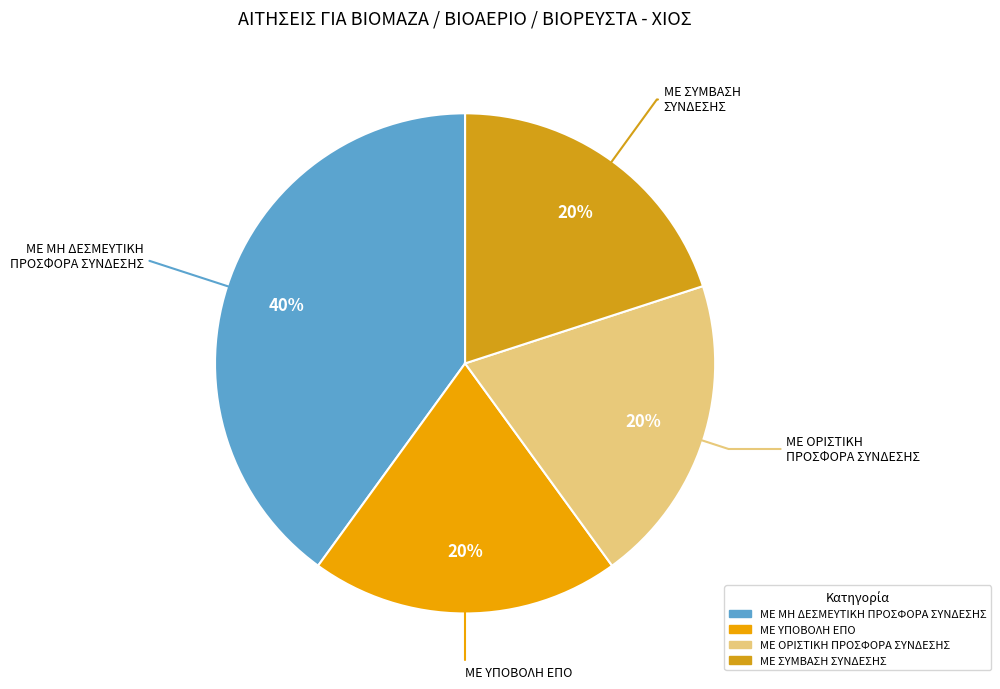

The ΜΕ ΥΠΟΒΟΛΗ ΕΠΟ slice represents 20% of the pie. True or false?

True